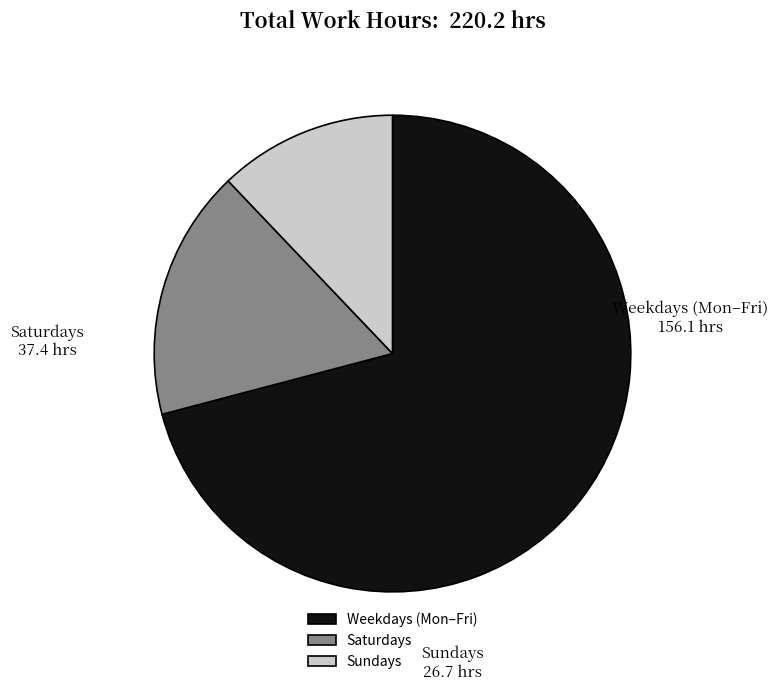

Between Saturdays and Sundays, which is larger?

Saturdays